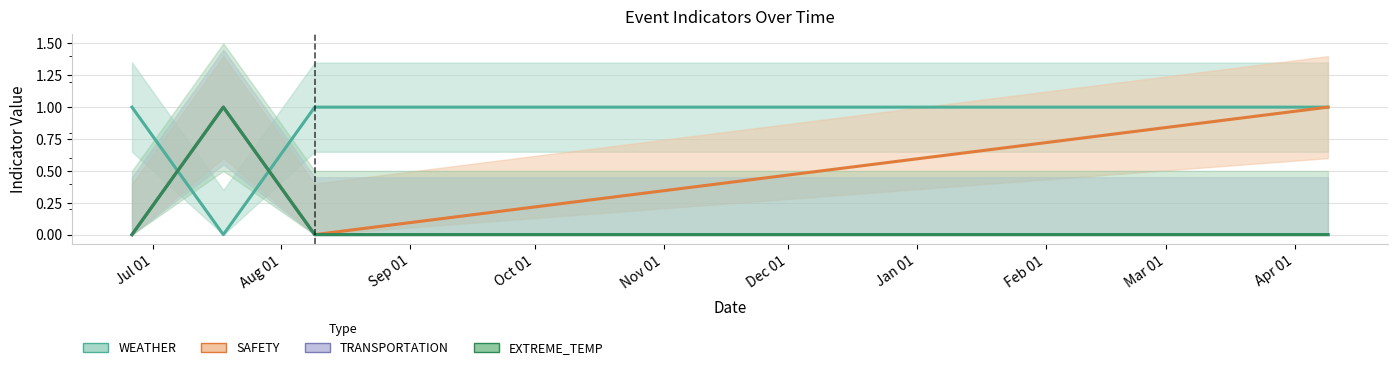

Is it true that SAFETY equals 0 at 2023-08-09?

True